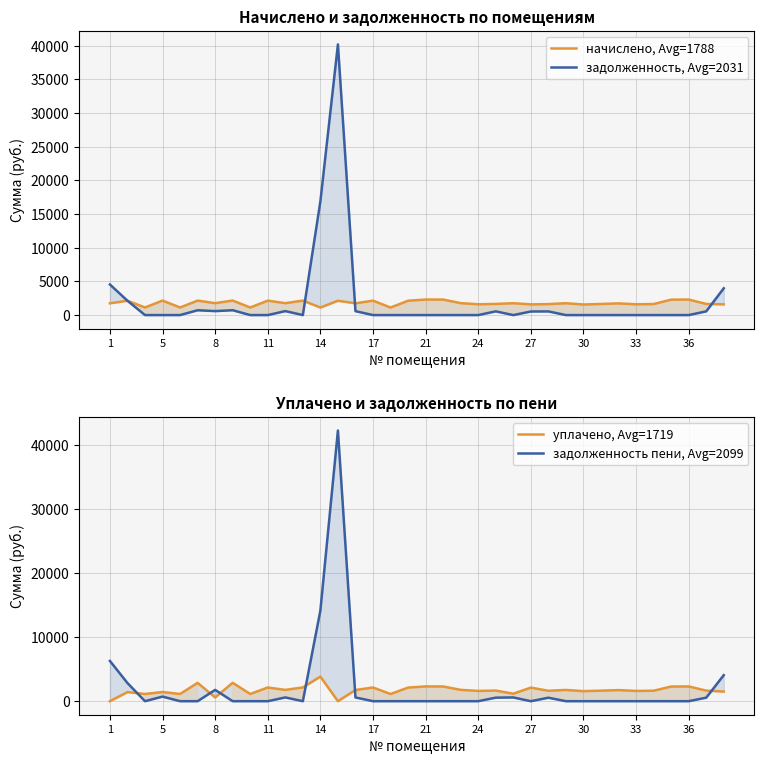

List the series in order of their overall mean, highest first.

задолженность пени, Avg=2099, задолженность, Avg=2031, начислено, Avg=1788, уплачено, Avg=1719